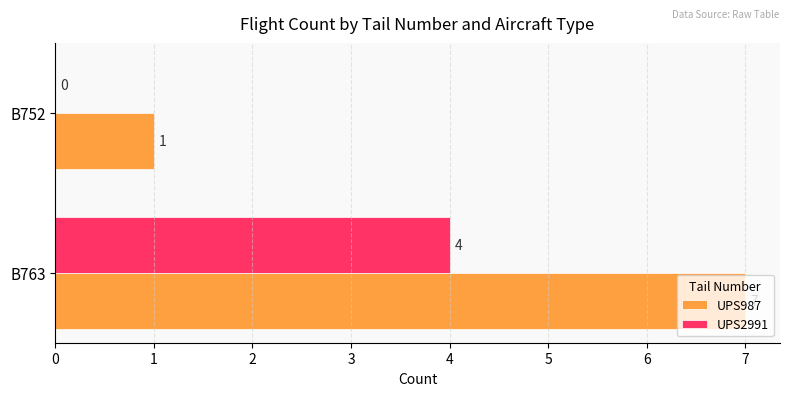

What is the highest value of the UPS2991 series?

4